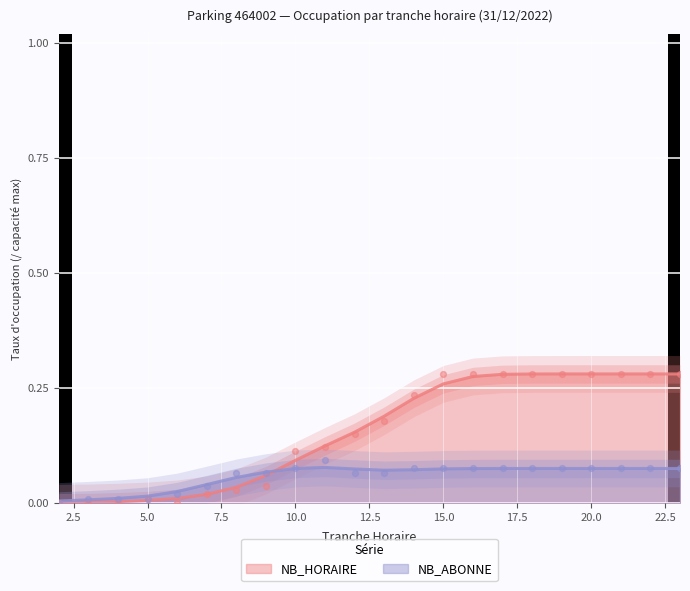

What are all the series names shown in the legend?

NB_HORAIRE, NB_ABONNE